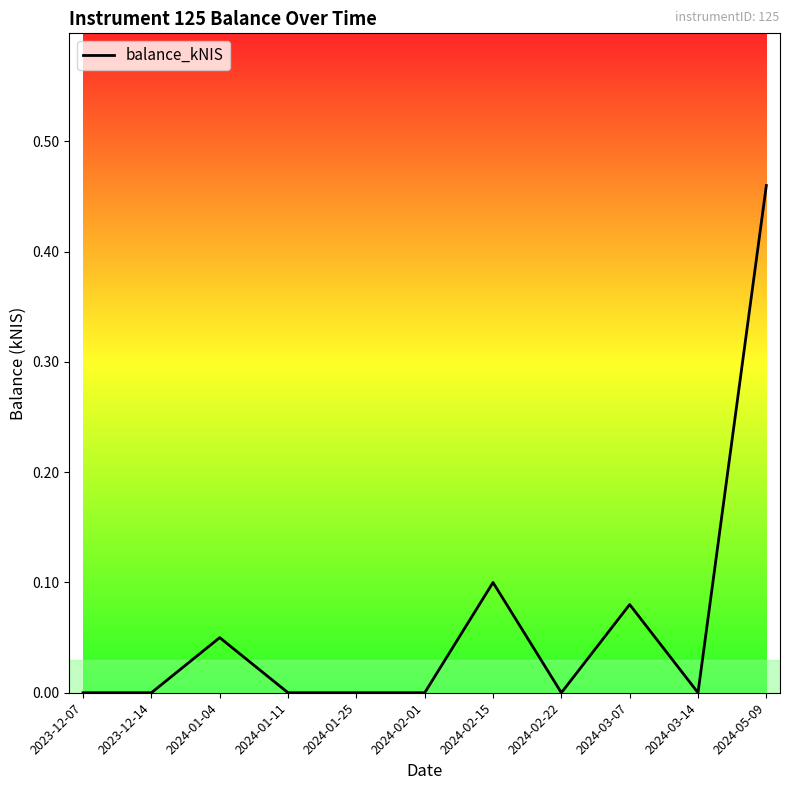

How many series are shown in this chart?

1